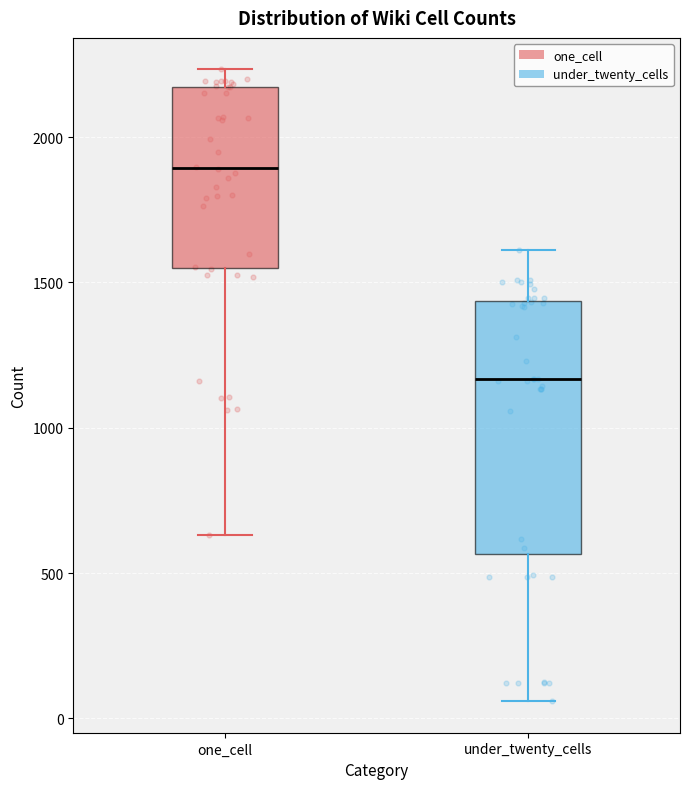

Reading left to right, read every box against the y-axis: the position of its median line, the range the box covers, and the ends of its whiskers. The values are not printed on the chart, so give them approximately, as read against the axis.

one_cell: median 1900, box 1550 to 2150, whiskers 650 to 2250
under_twenty_cells: median 1150, box 550 to 1450, whiskers 50 to 1600